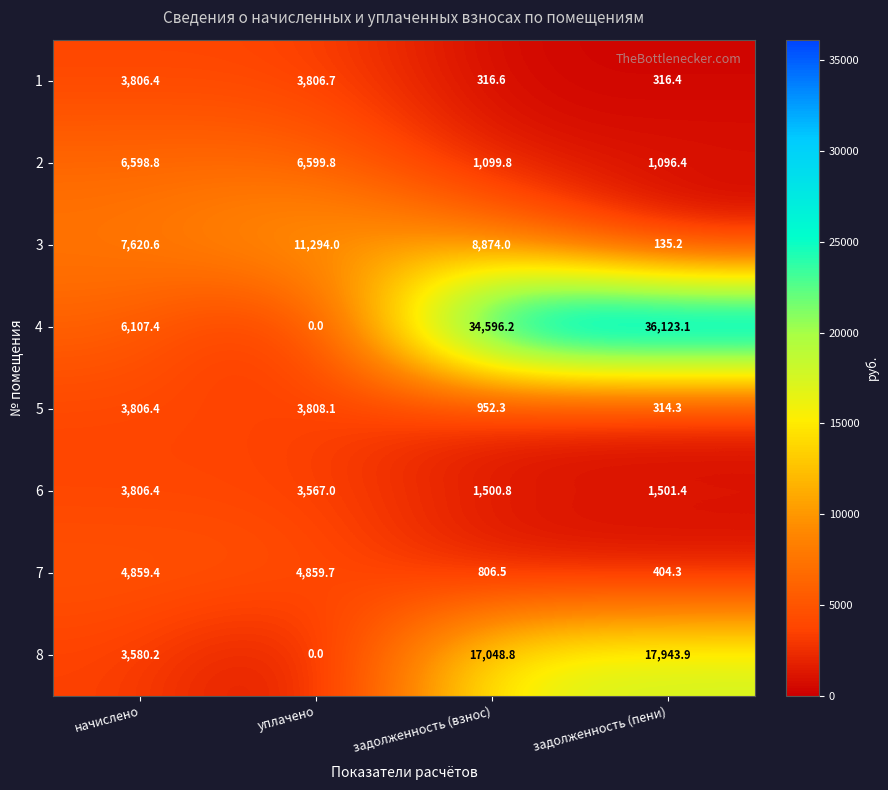

Is it true that 3 equals 13356.4 at задолженность (взнос)?

False